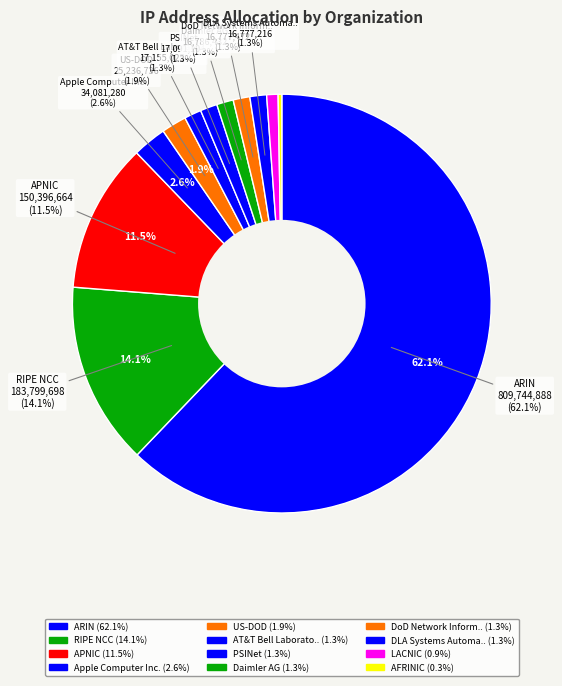

What is the change in value from AT&T Bell Laboratories to DoD Network Information Center?

-377553